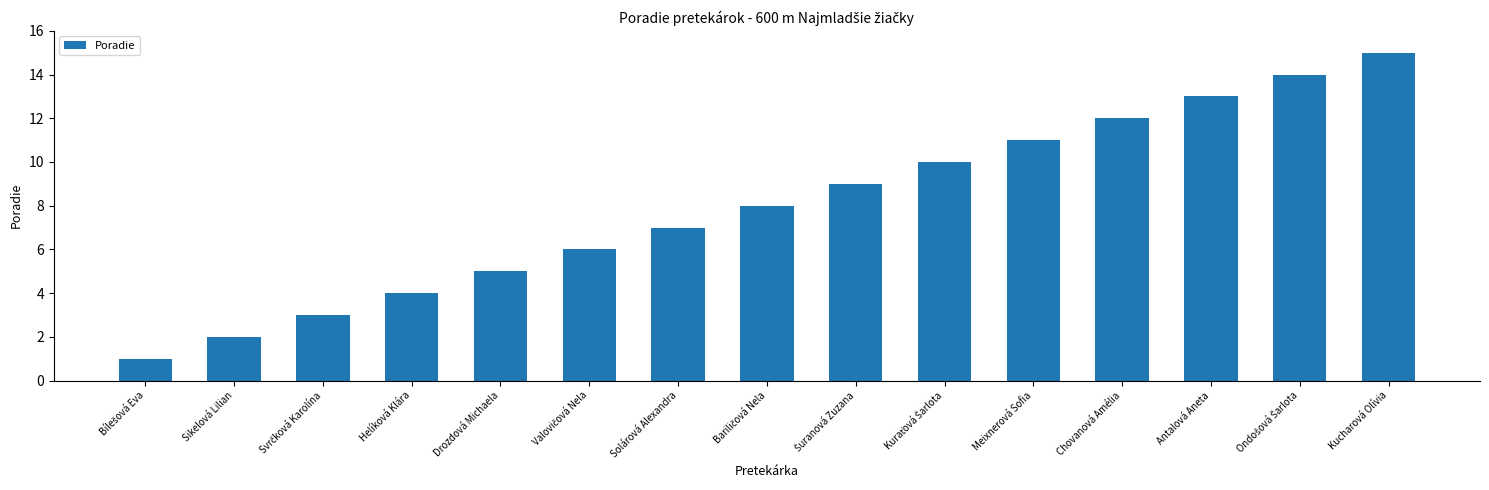

True or false: the data shows 11 at Solárová Alexandra.

False